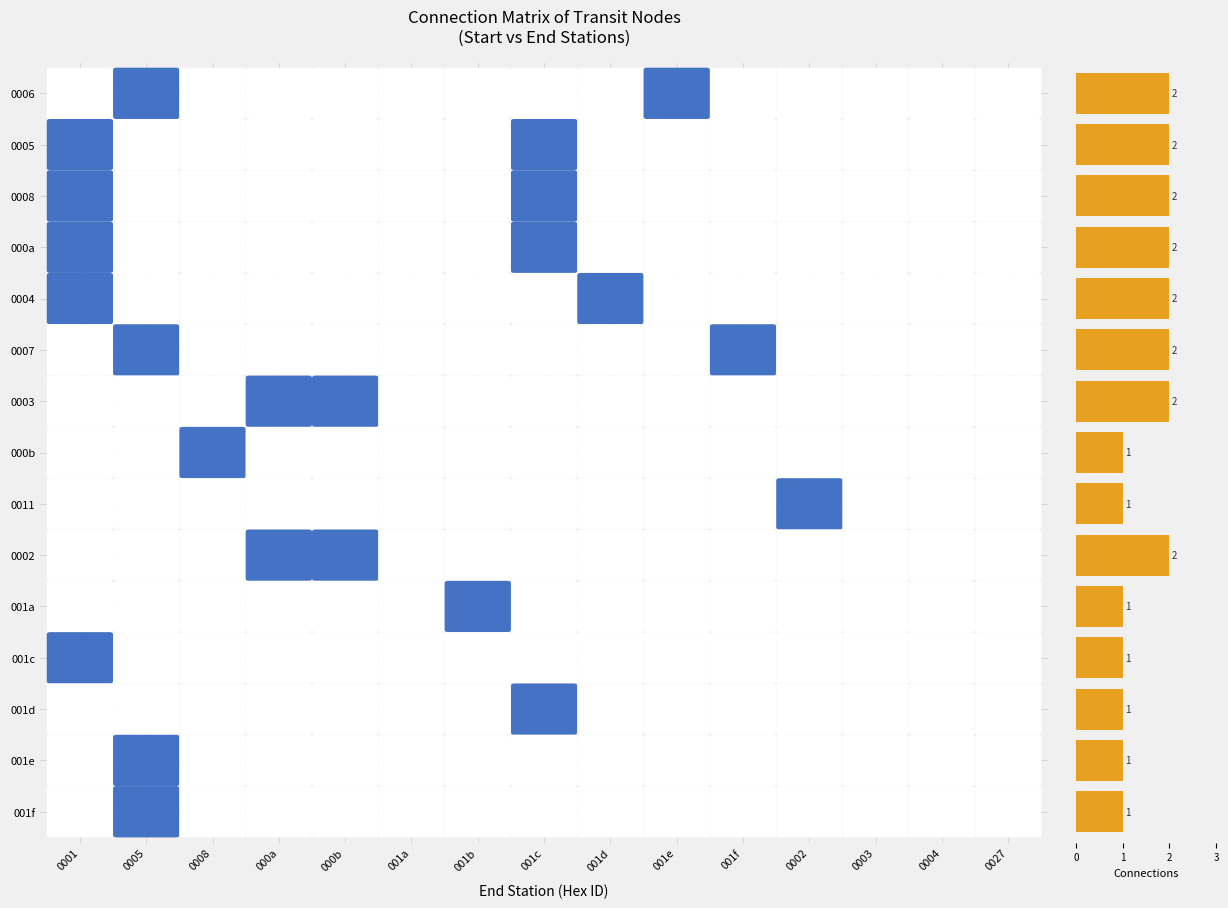

How many values are between 1 and 2?

15